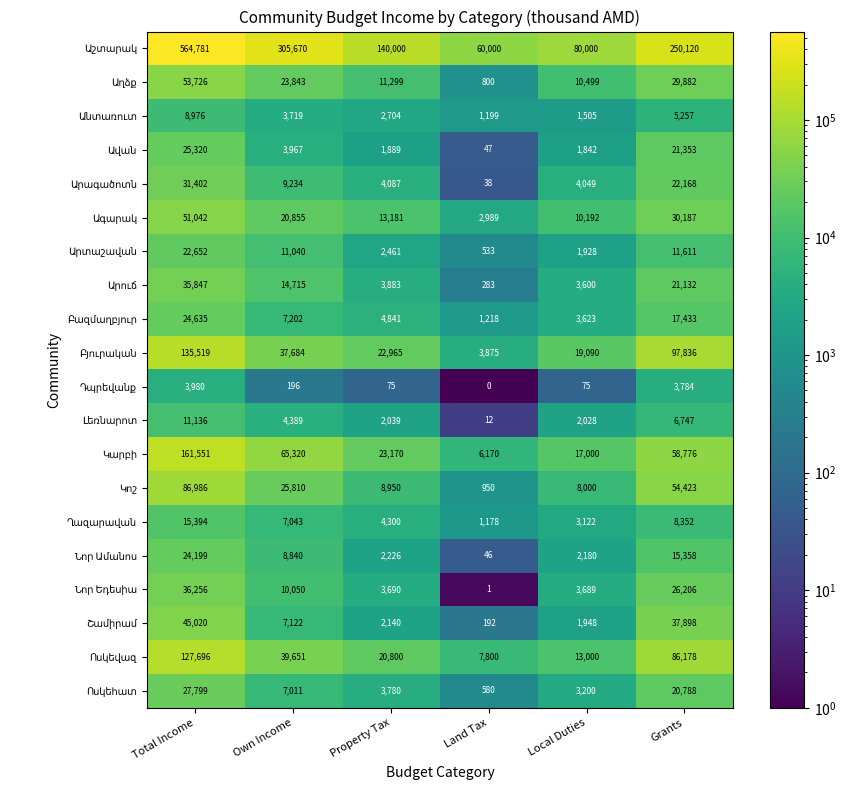

At how many categories does at least one series exceed 447410?

1